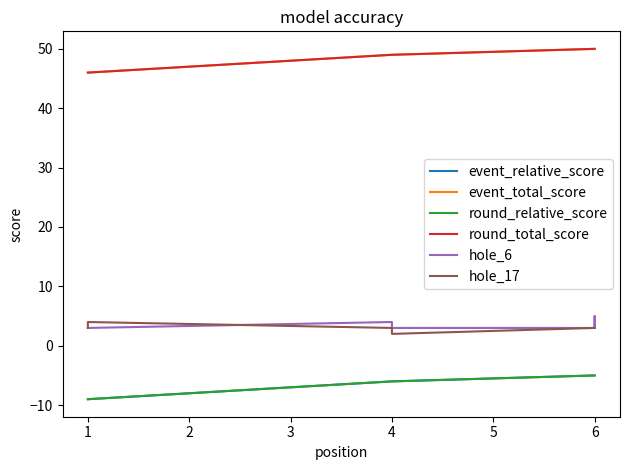

Count the number of categories in the chart.

8